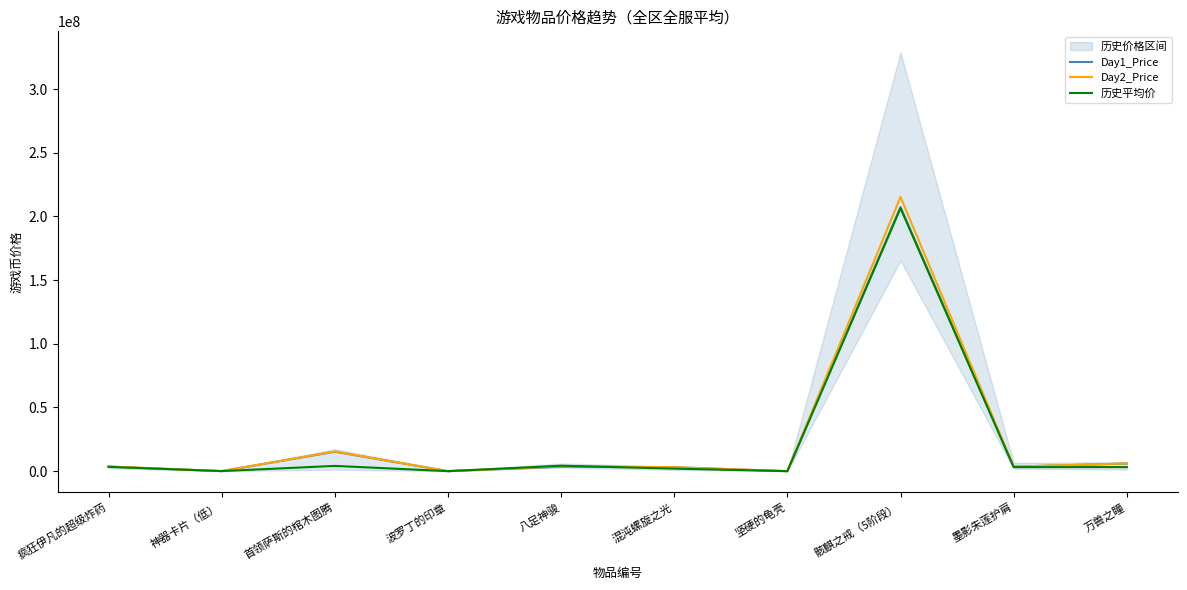

What are all the series names shown in the legend?

Day1_Price, Day2_Price, 历史平均价